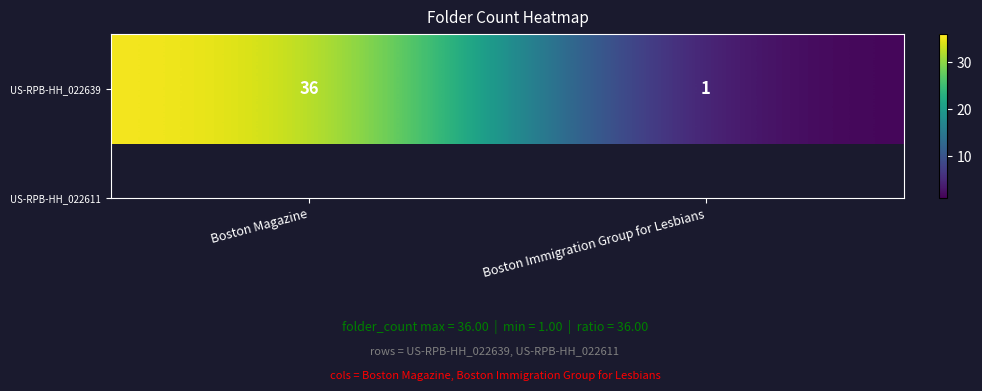

What is the average value?

18